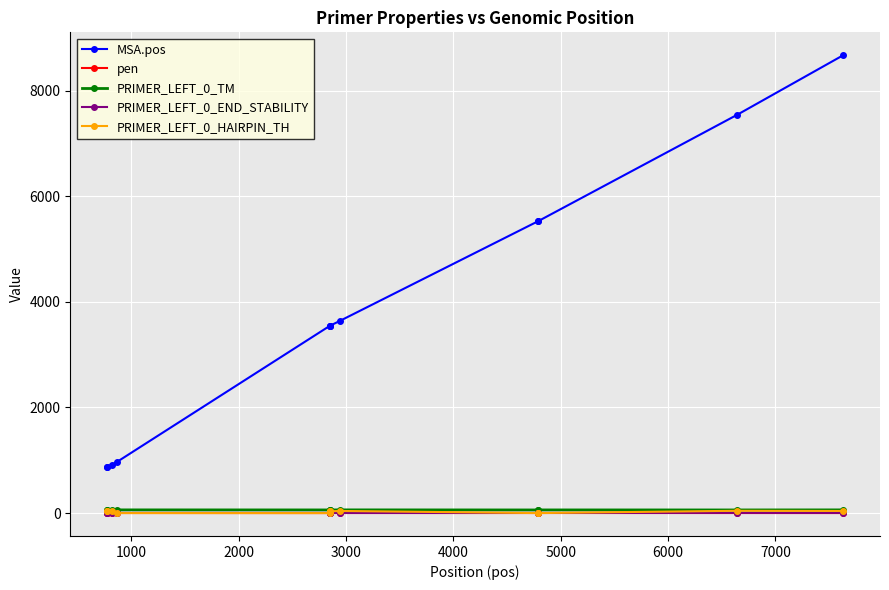

True or false: pen and PRIMER_LEFT_0_END_STABILITY intersect in this chart.

False